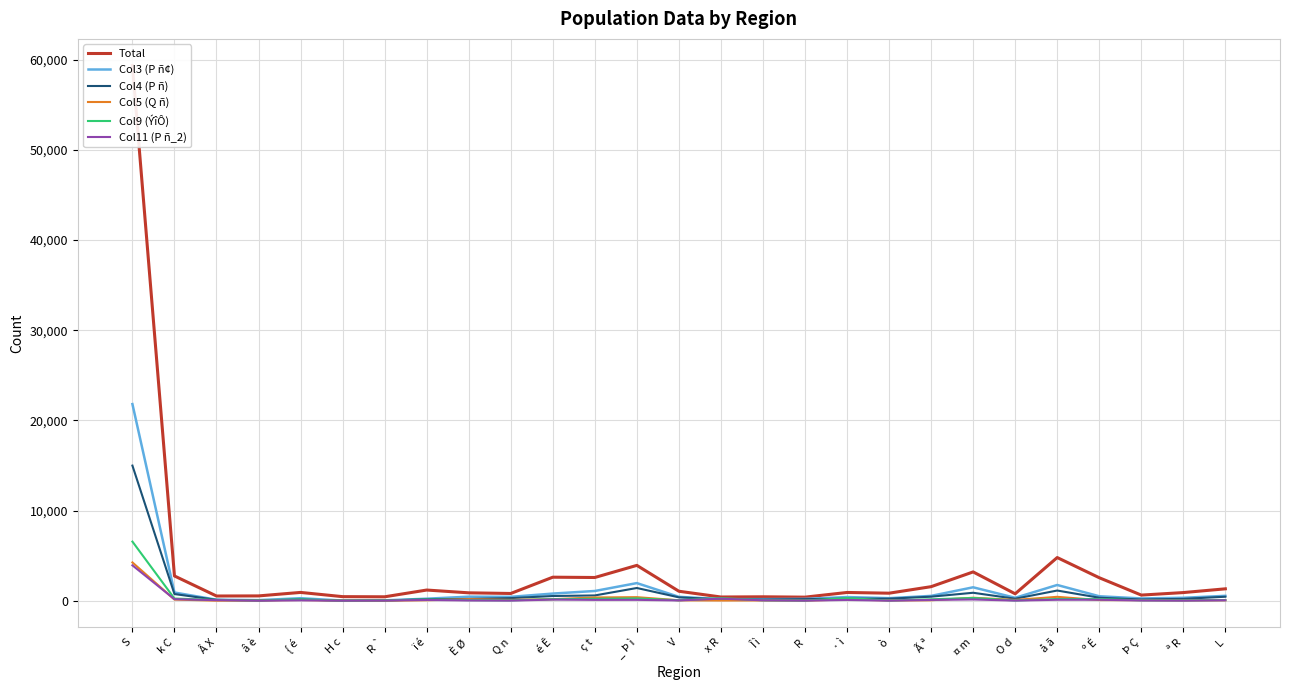

In Total, how many points are lower than both neighbors (excluding endpoints)?

9